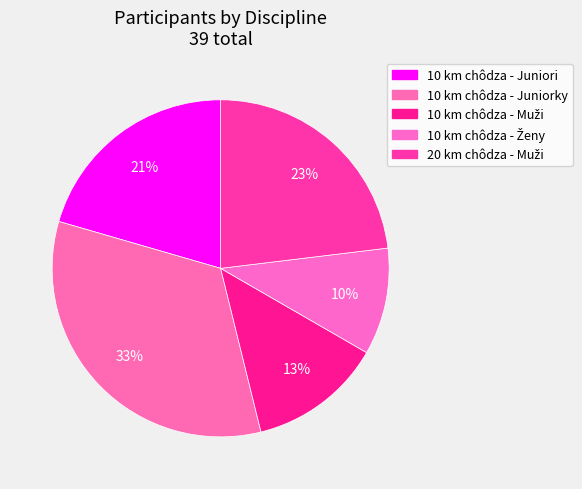

True or false: 10 km chôdza - Muži accounts for 13% of the total.

True